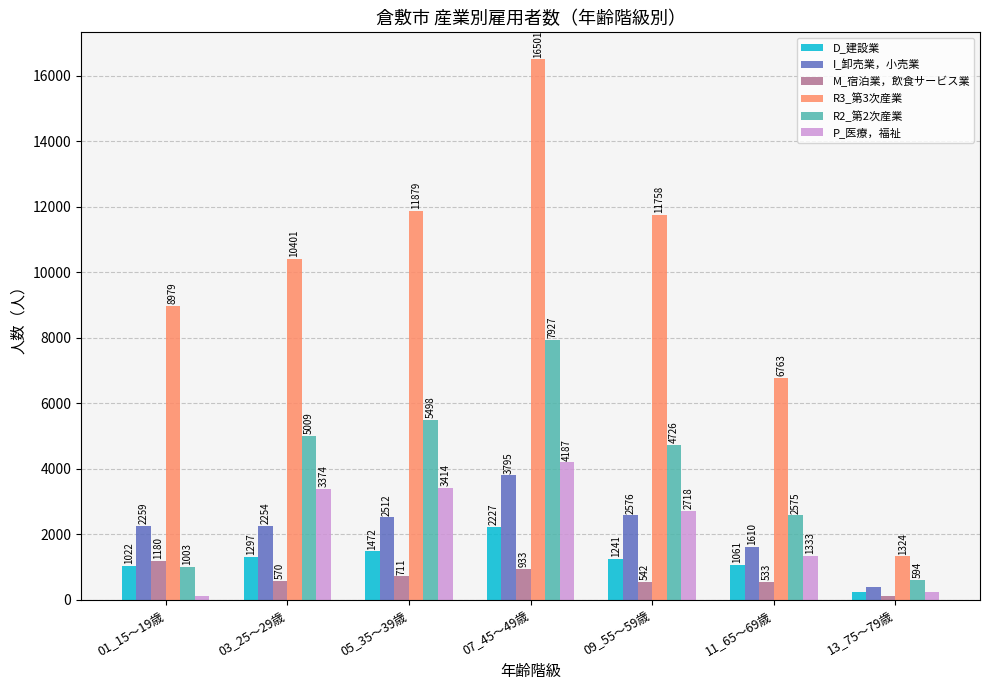

Reading right to left, what are all the values shown in this chart?

D_建設業: 13_75～79歳=244	11_65～69歳=1061	09_55～59歳=1241	07_45～49歳=2227	05_35～39歳=1472	03_25～29歳=1297	01_15～19歳=1022
I_卸売業，小売業: 13_75～79歳=386	11_65～69歳=1610	09_55～59歳=2576	07_45～49歳=3795	05_35～39歳=2512	03_25～29歳=2254	01_15～19歳=2259
M_宿泊業，飲食サービス業: 13_75～79歳=112	11_65～69歳=533	09_55～59歳=542	07_45～49歳=933	05_35～39歳=711	03_25～29歳=570	01_15～19歳=1180
R3_第3次産業: 13_75～79歳=1324	11_65～69歳=6763	09_55～59歳=11758	07_45～49歳=16501	05_35～39歳=11879	03_25～29歳=10401	01_15～19歳=8979
R2_第2次産業: 13_75～79歳=594	11_65～69歳=2575	09_55～59歳=4726	07_45～49歳=7927	05_35～39歳=5498	03_25～29歳=5009	01_15～19歳=1003
P_医療，福祉: 13_75～79歳=230	11_65～69歳=1333	09_55～59歳=2718	07_45～49歳=4187	05_35～39歳=3414	03_25～29歳=3374	01_15～19歳=120